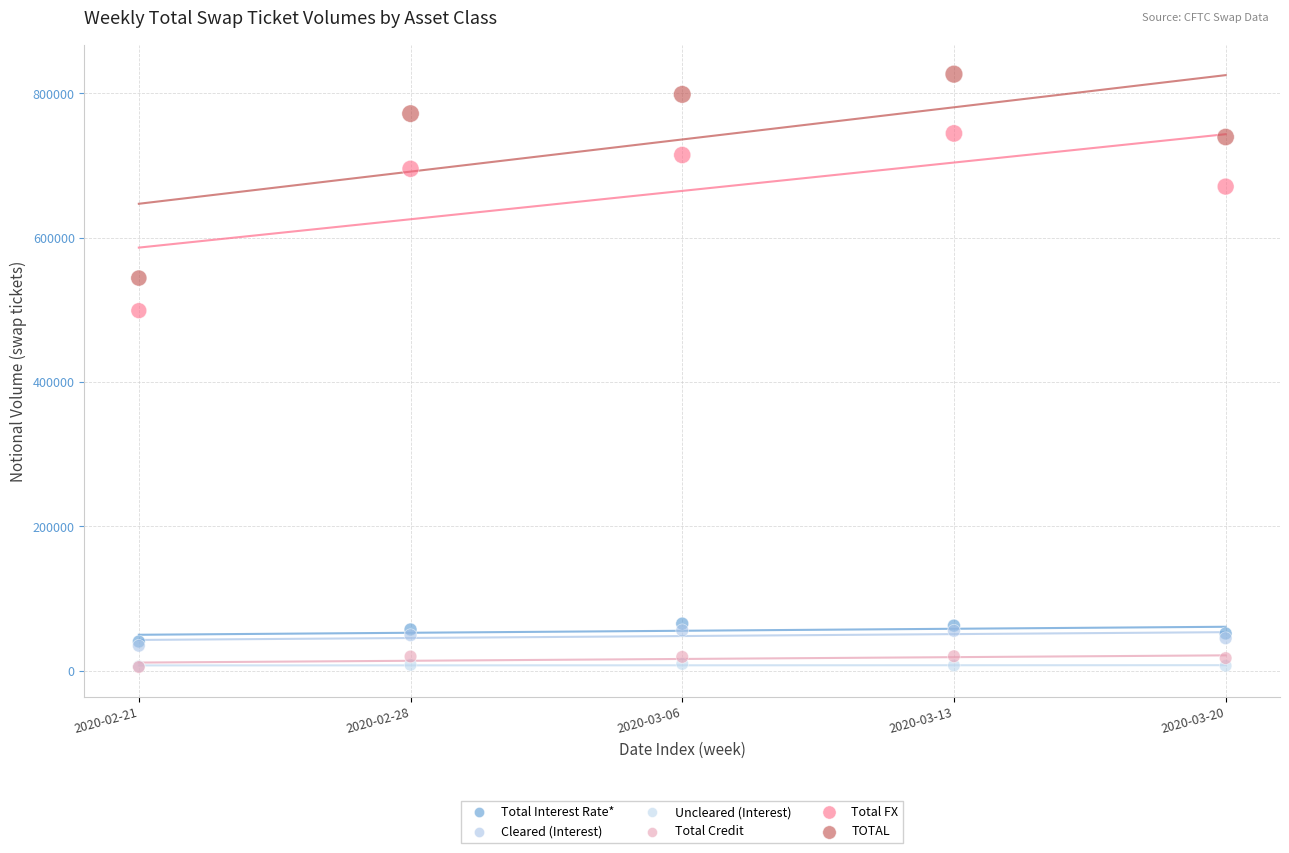

In the Total FX series, what Y value is closest to 621576?

670701